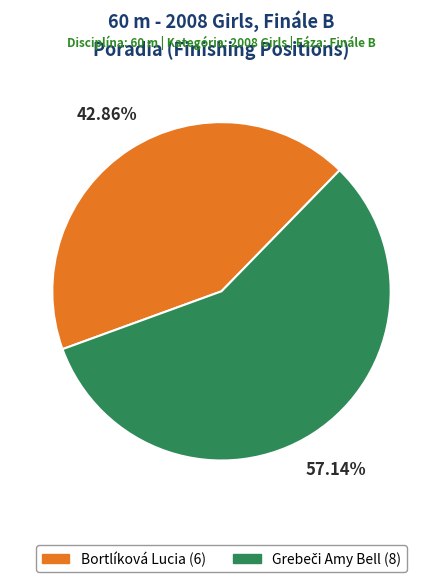

How many segments does this pie chart have?

2